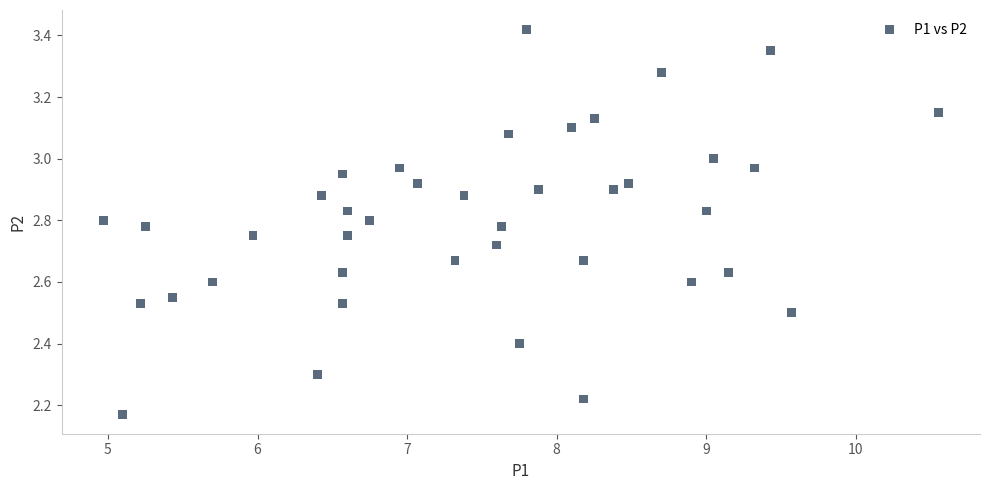

What is the range of X values (max minus min)?

5.6